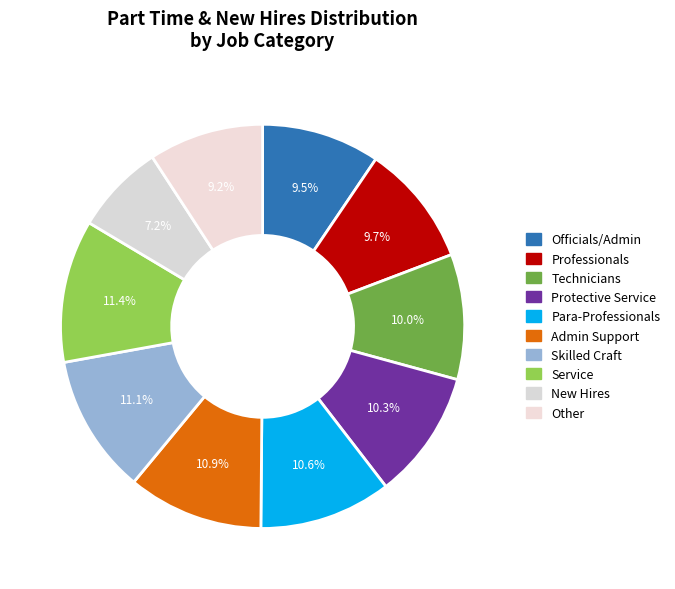

Count the number of slices in the pie.

10